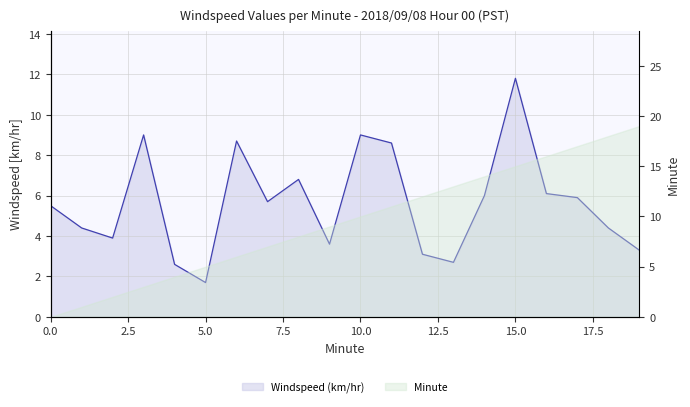

What is the difference between the maximum and minimum values?

10.1